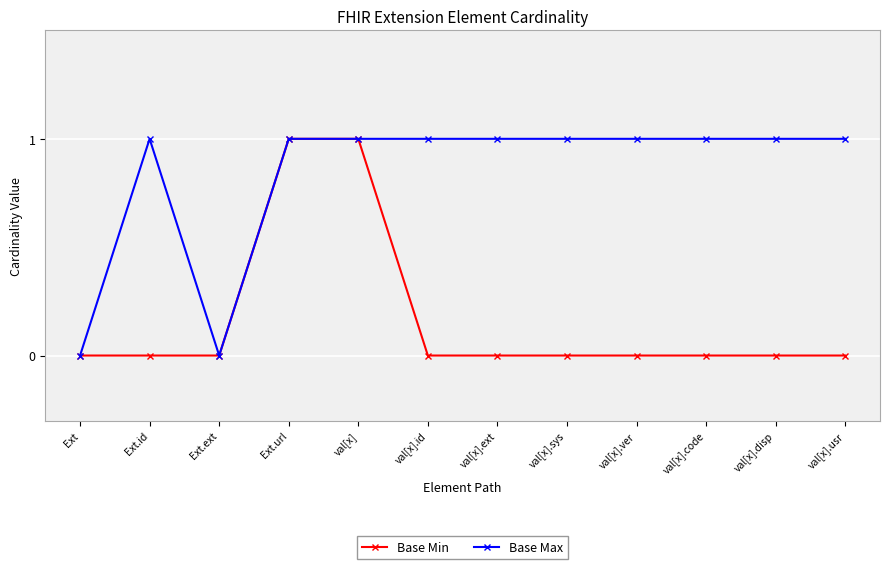

Is it true that Base Min equals 0 at val[x].ext?

True